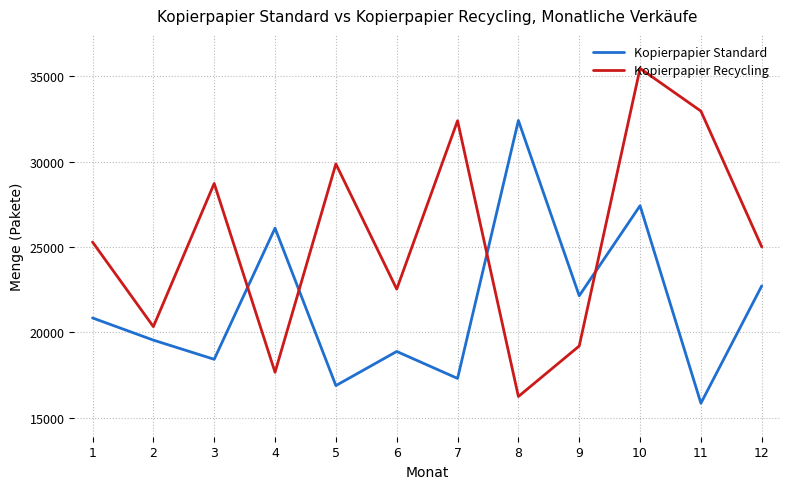

Count the number of data series in this chart.

2